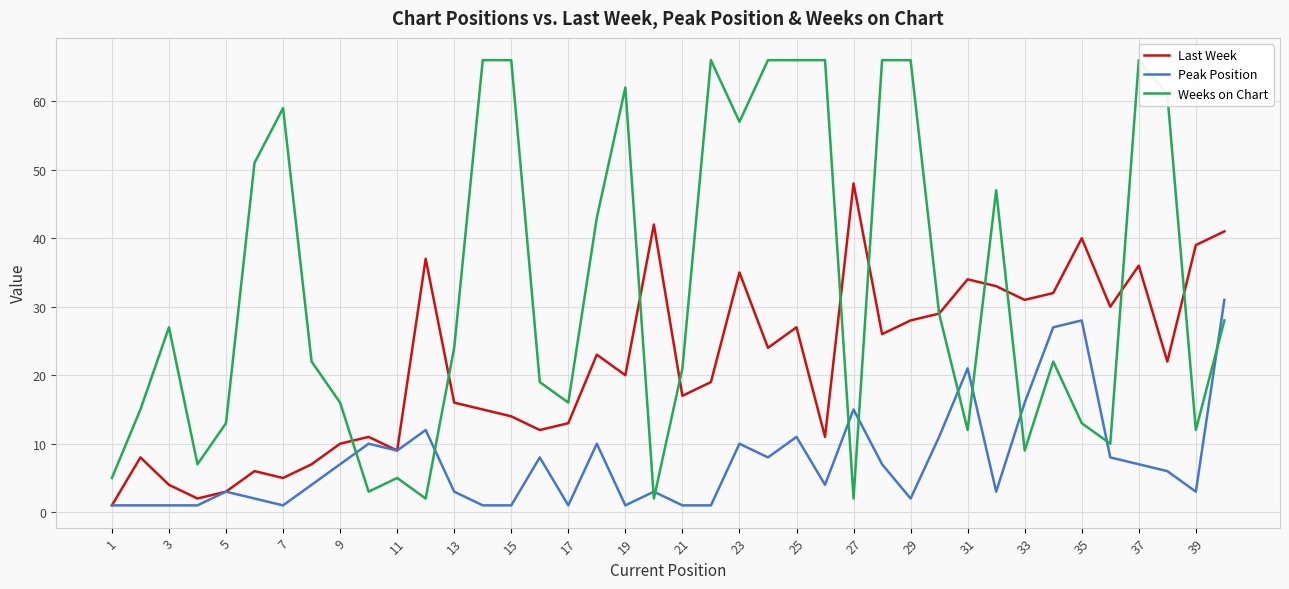

Count the number of categories in the chart.

40